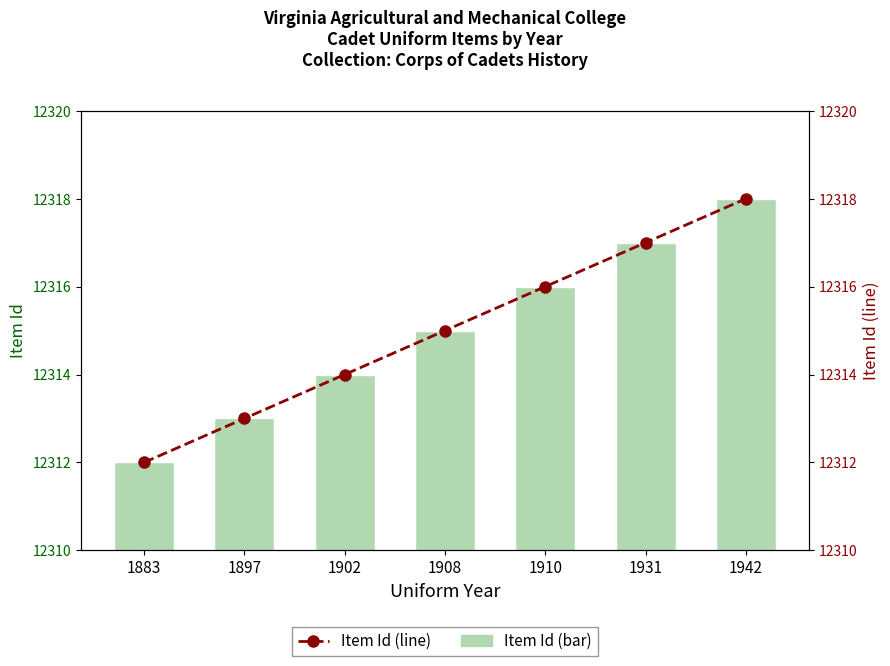

How many data points does each series have?

7